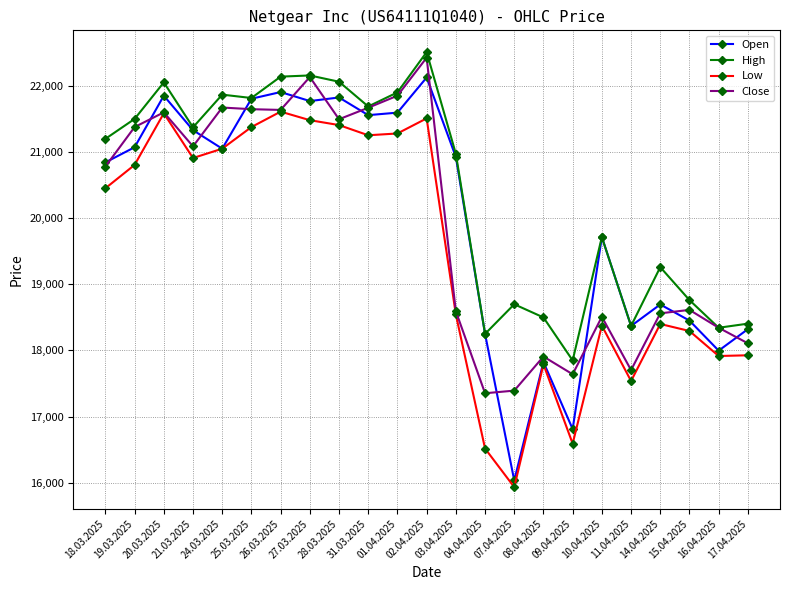

What is the sum of all Open values?

460090